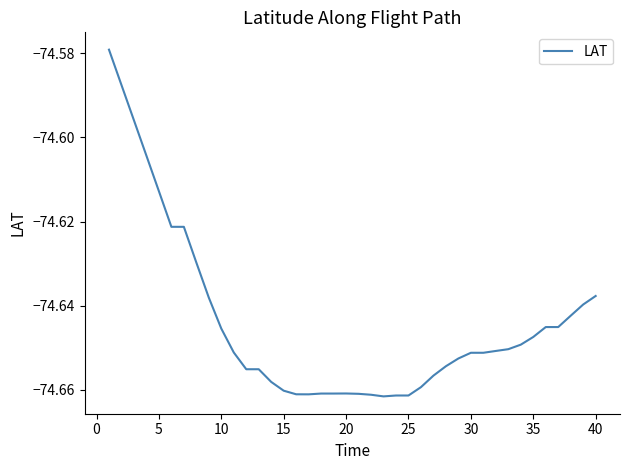

How many lines are shown in the chart?

1